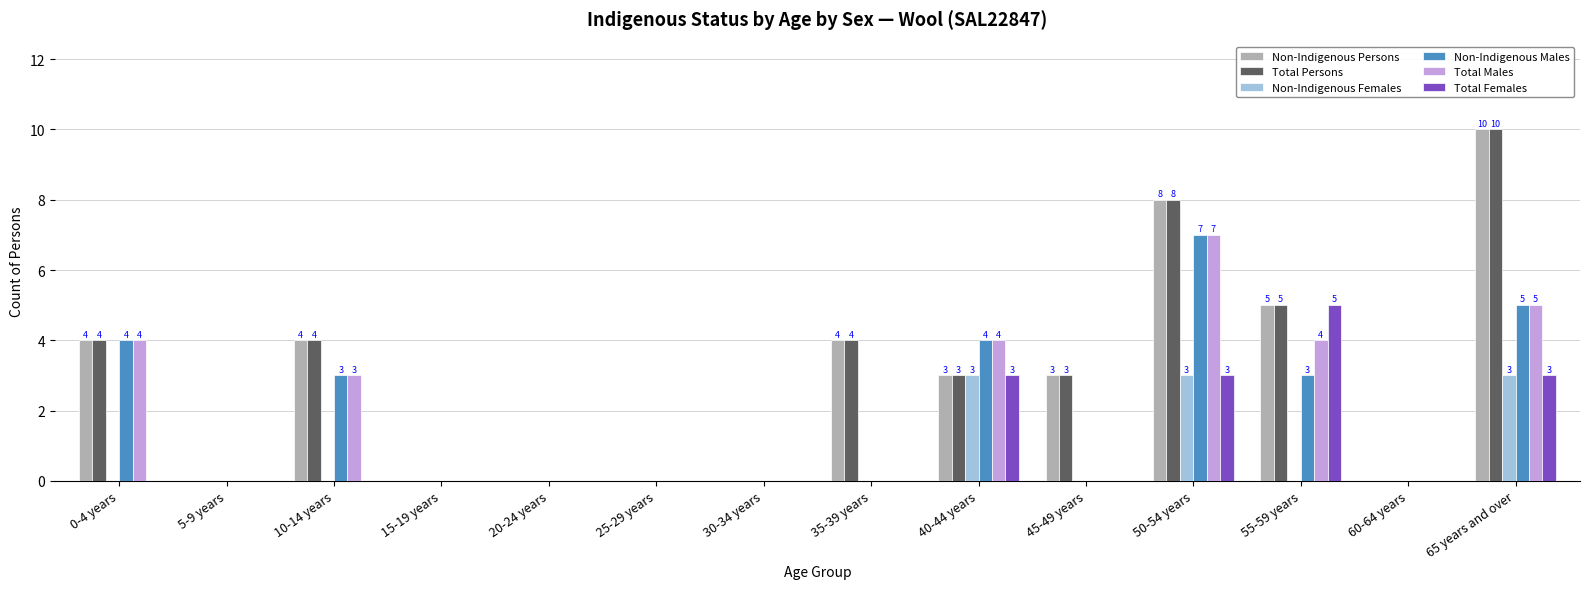

What is the sum of all Total Females values?

14